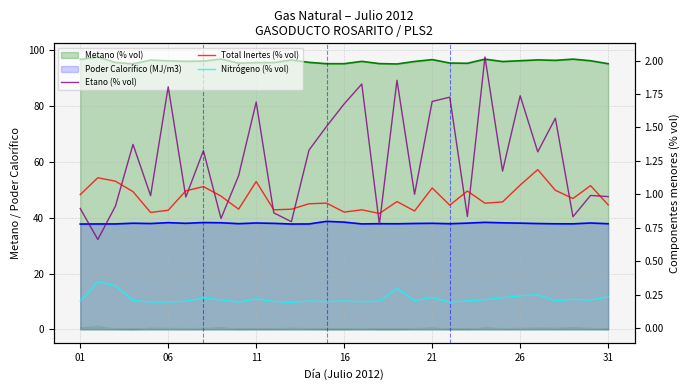

Read the Etano (% vol) value at 29.

1.0